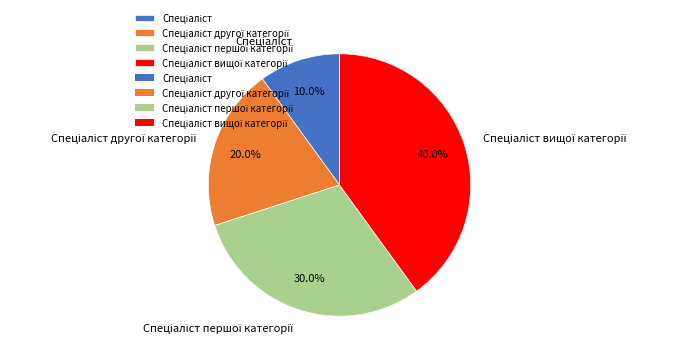

Does any single category account for the majority?

No